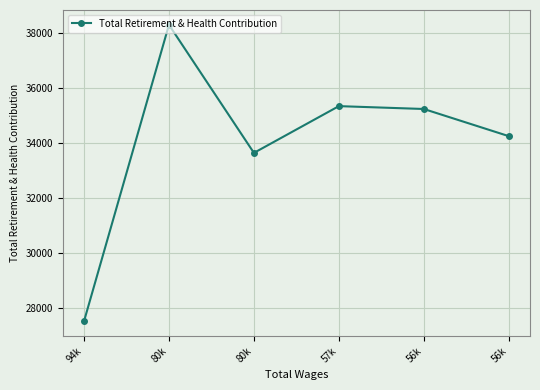

What is the value of the 3rd point from the left?

38297